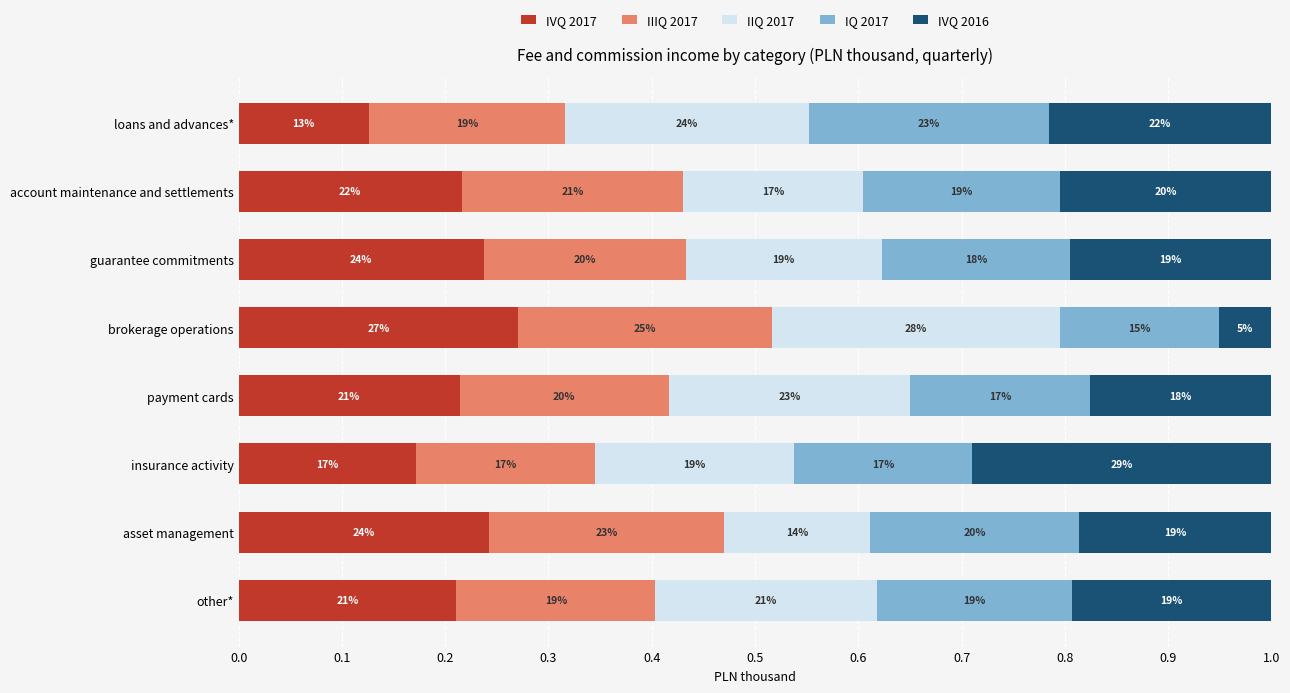

What are all the series names shown in the legend?

IVQ 2017, IIIQ 2017, IIQ 2017, IQ 2017, IVQ 2016